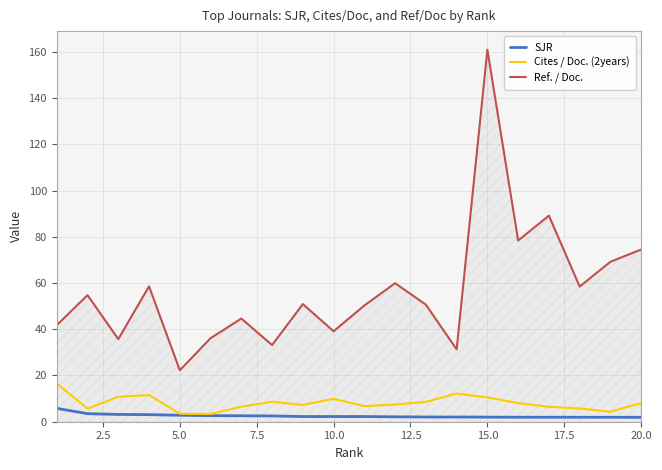

Which series has the widest spread of values?

Ref. / Doc.